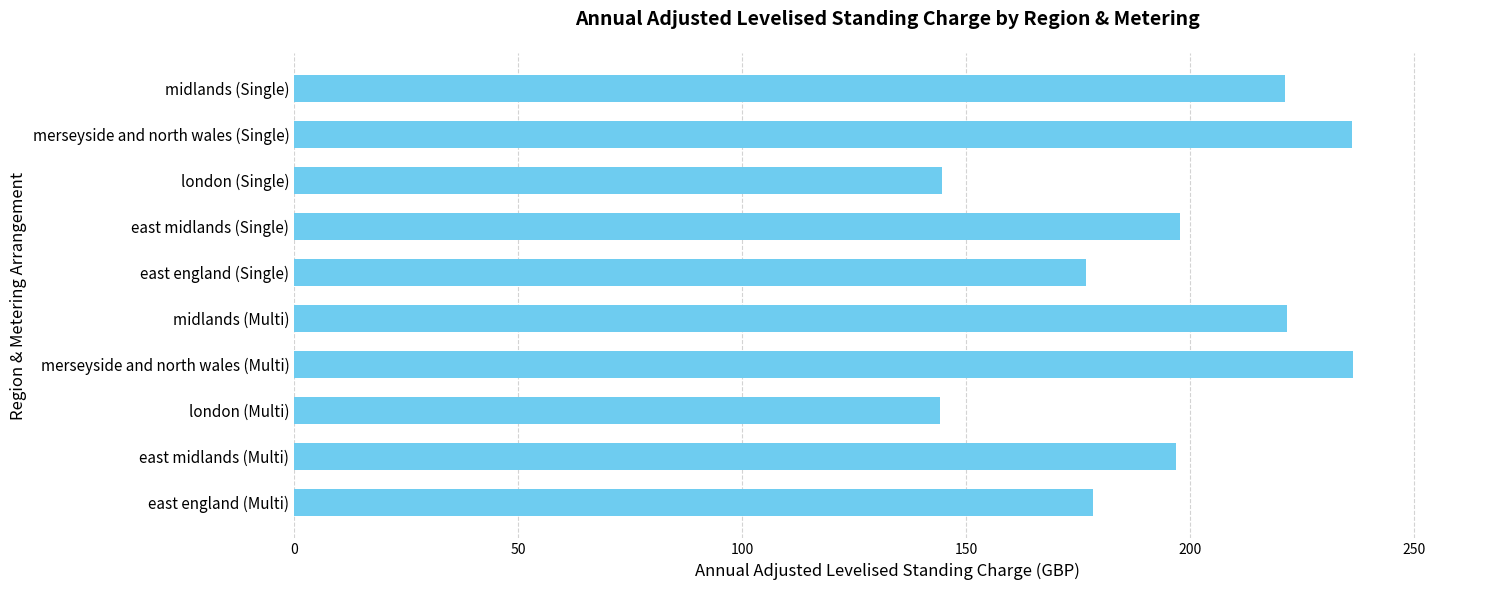

How many values are below 197?

5